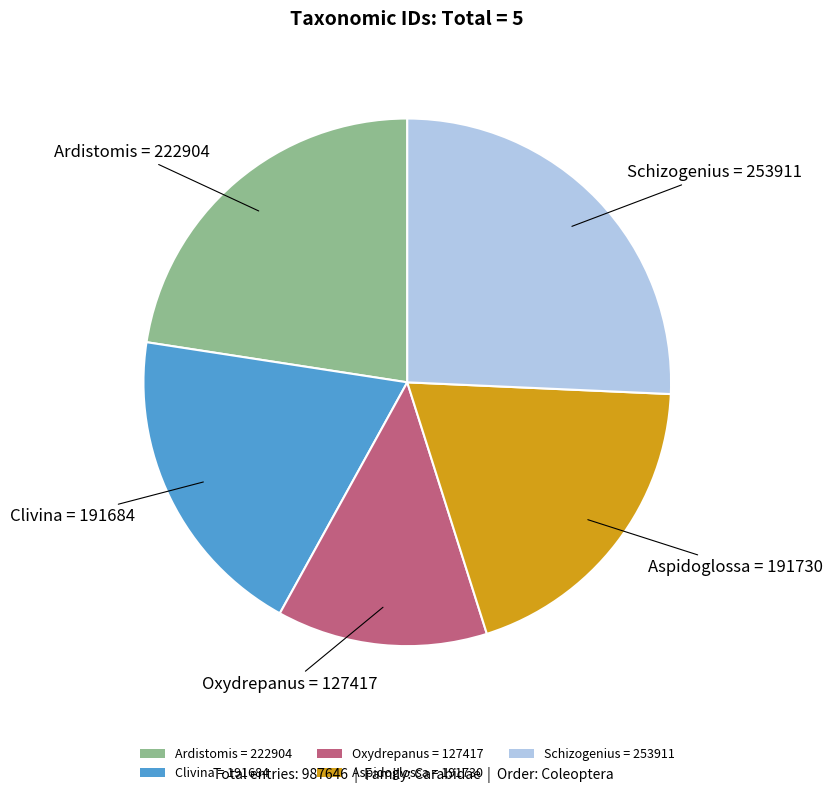

Which slice is the smallest?

Oxydrepanus = 127417